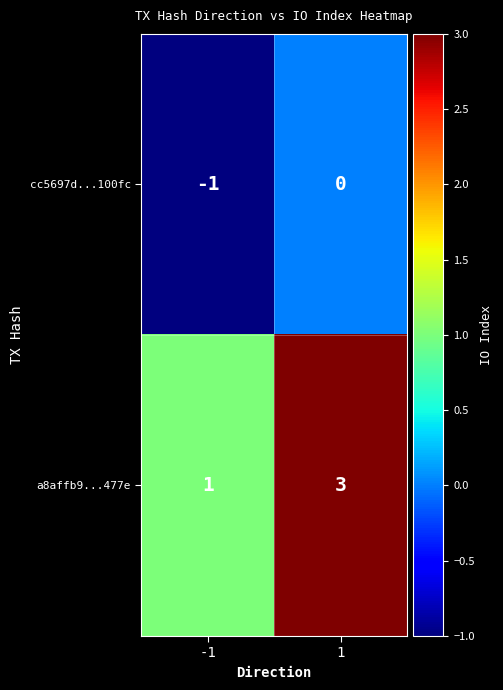

Which series has the largest total across all categories?

a8affb9...477e